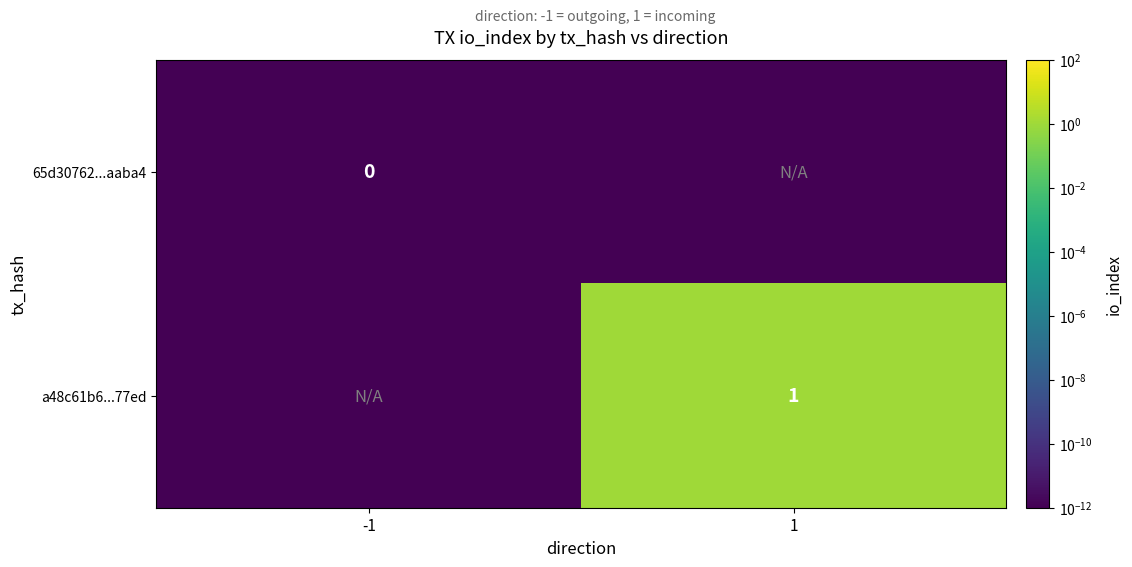

How many distinct data groups are displayed?

2